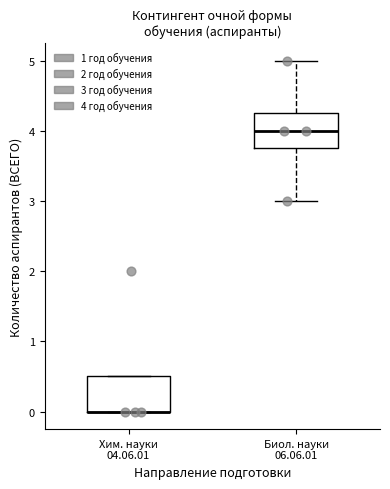

Where does the lower whisker of the box for Биол. науки 06.06.01 end on the y-axis? The values are not printed on the chart, so give them approximately, as read against the axis.

3.0